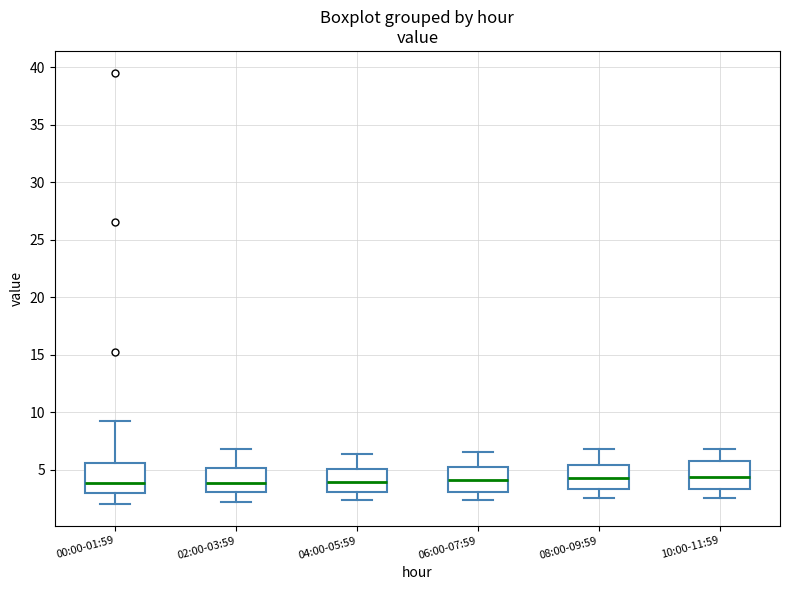

Reading left to right, transcribe this box plot: for each box, give where its median line is, the range the box spans, and where its two whiskers end, as read against the y-axis. The values are not printed on the chart, so give them approximately, as read against the axis.

00:00-01:59: median 4.0, box 3.0 to 5.5, whiskers 2.0 to 9.0
02:00-03:59: median 4.0, box 3.0 to 5.0, whiskers 2.0 to 7.0
04:00-05:59: median 4.0, box 3.0 to 5.0, whiskers 2.5 to 6.5
06:00-07:59: median 4.0, box 3.0 to 5.0, whiskers 2.5 to 6.5
08:00-09:59: median 4.5, box 3.5 to 5.5, whiskers 2.5 to 7.0
10:00-11:59: median 4.5, box 3.5 to 5.5, whiskers 2.5 to 7.0